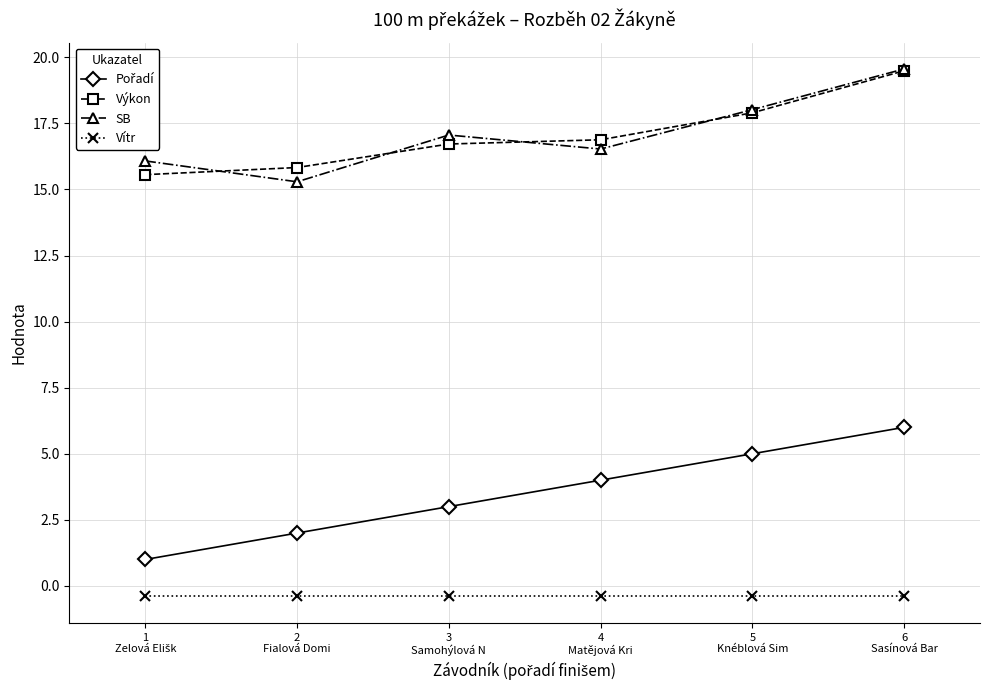

True or false: SB has more than 0 interior local peaks.

True